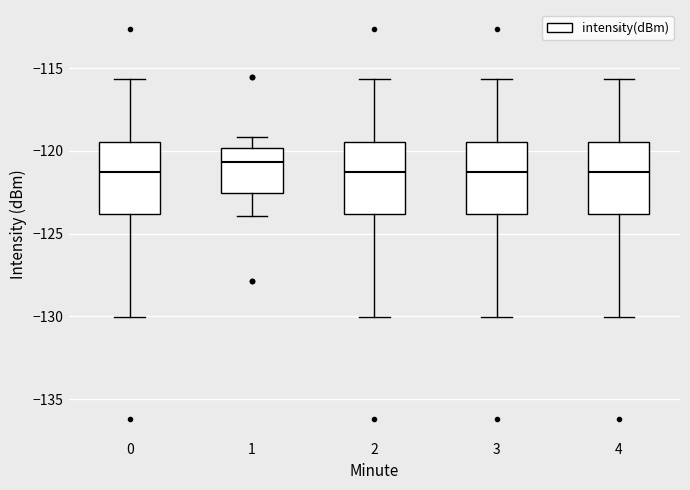

Reading left to right, read every box against the y-axis: the position of its median line, the range the box covers, and the ends of its whiskers. The values are not printed on the chart, so give them approximately, as read against the axis.

0: median -121.5, box -124.0 to -119.5, whiskers -130.0 to -115.5
1: median -120.5, box -122.5 to -120.0, whiskers -124.0 to -119.0
2: median -121.5, box -124.0 to -119.5, whiskers -130.0 to -115.5
3: median -121.5, box -124.0 to -119.5, whiskers -130.0 to -115.5
4: median -121.5, box -124.0 to -119.5, whiskers -130.0 to -115.5